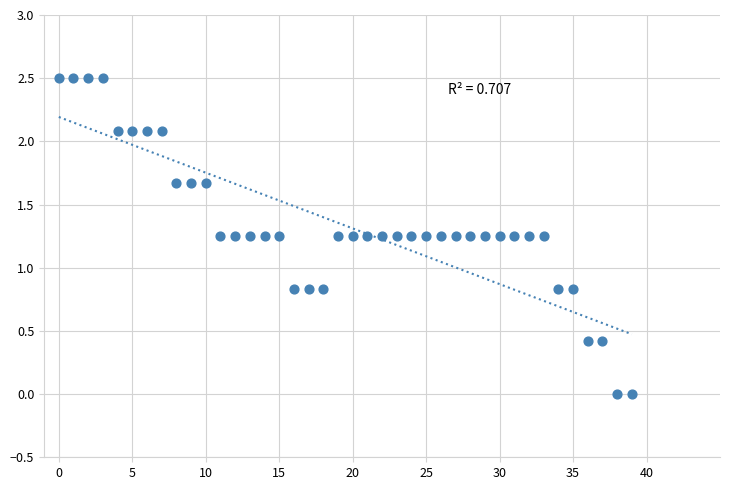

What is the range of Y values (max minus min)?

2.5